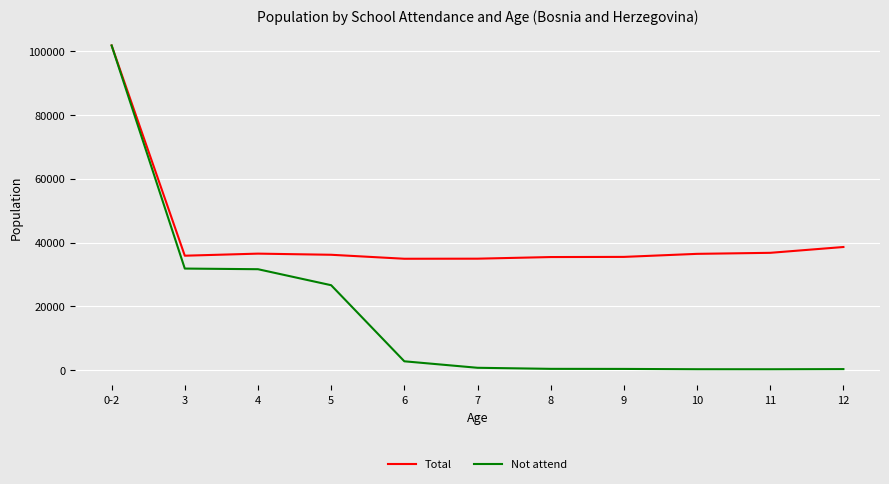

The Total series shows 101669 at 0-2. True or false?

True